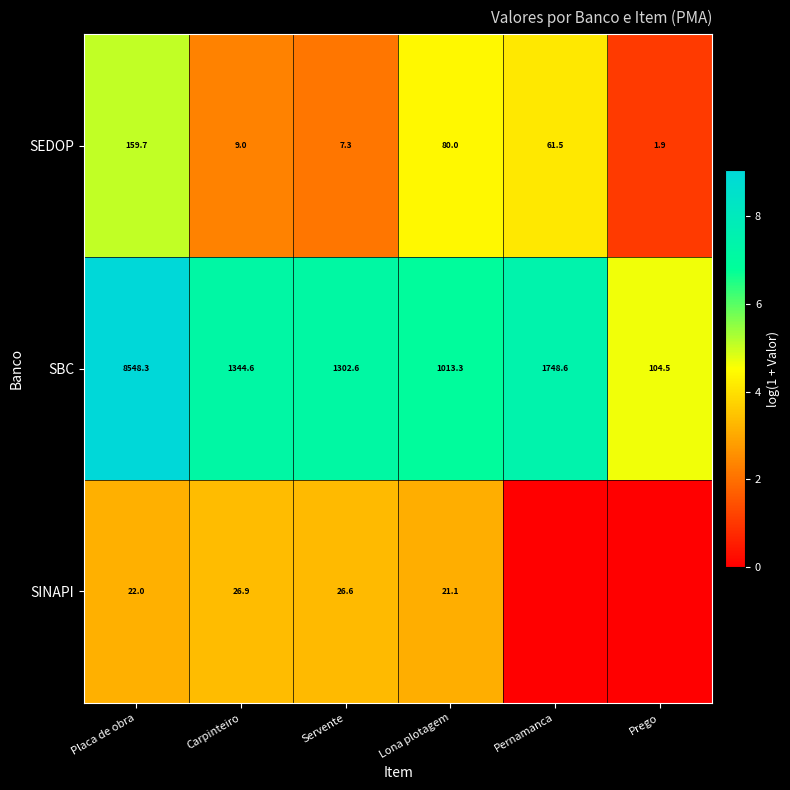

What is the approximate value of SBC at Pernamanca?

1748.6